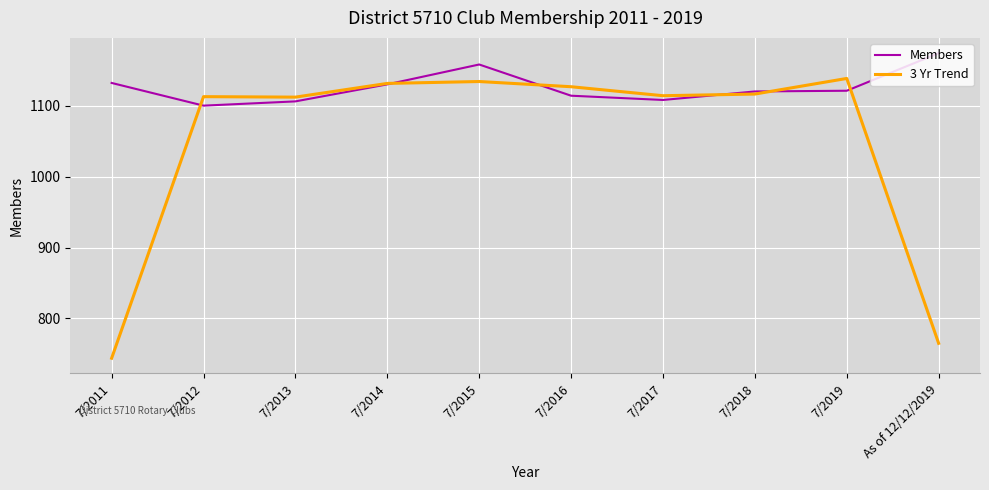

Which series changed the most between 7/2015 and 7/2017?

Members